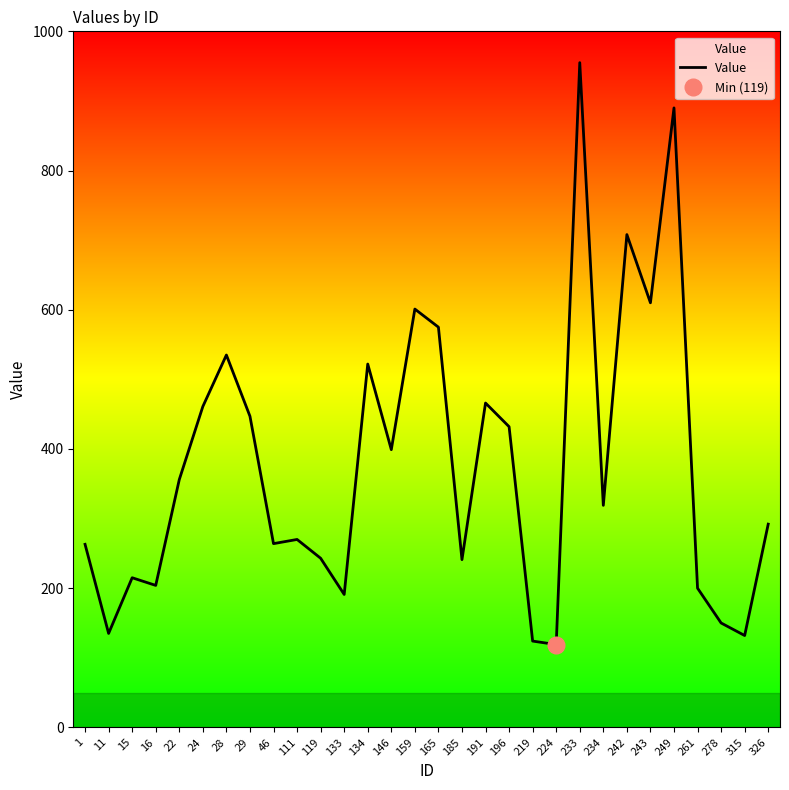

What is the difference between the maximum and minimum values?

836